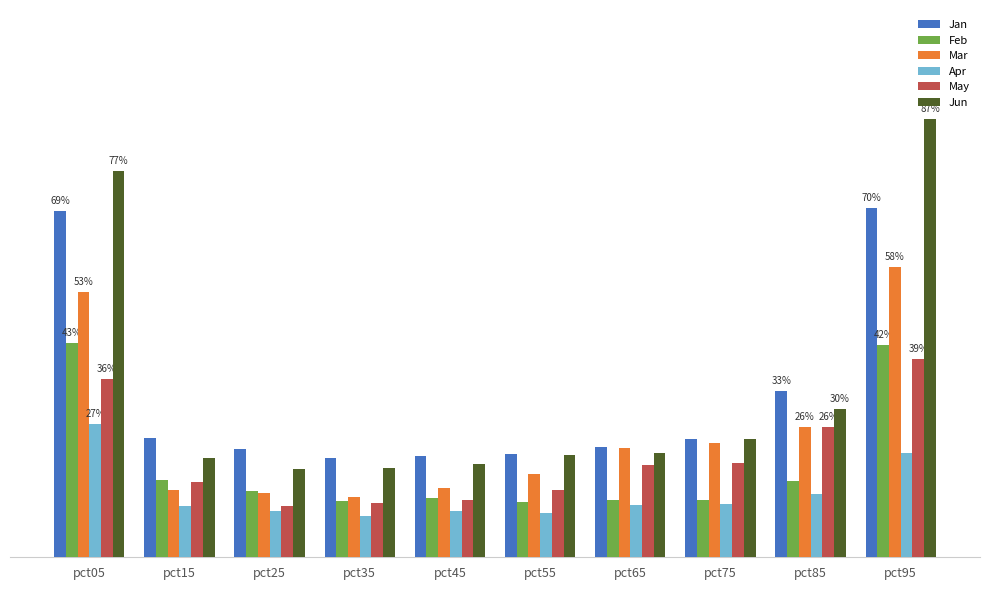

Which series has the largest total across all categories?

Jun